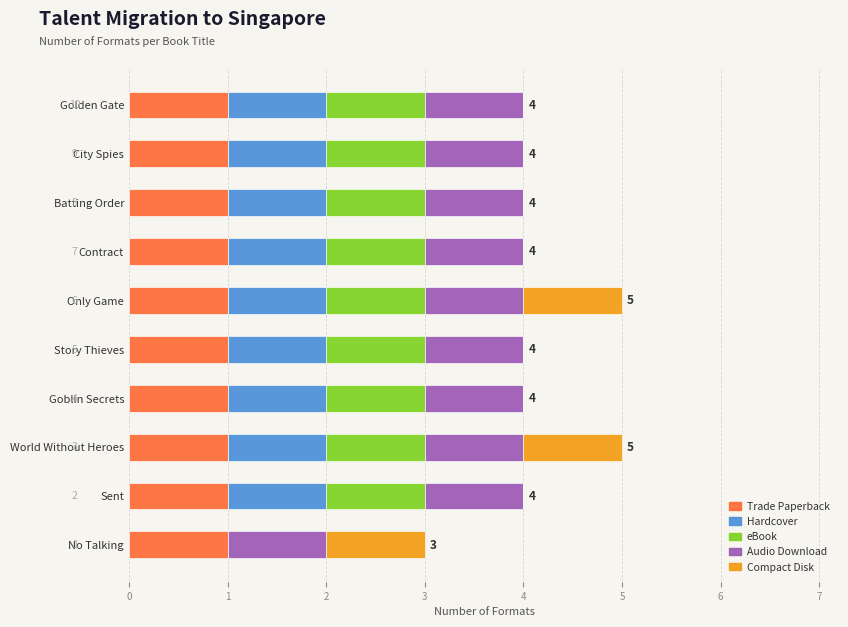

What is the total value across all series at City Spies?

4